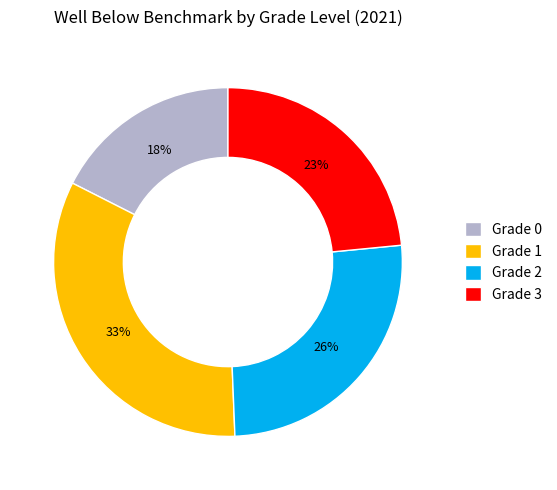

Is the sum of Grade 1 and Grade 2 greater than half?

Yes